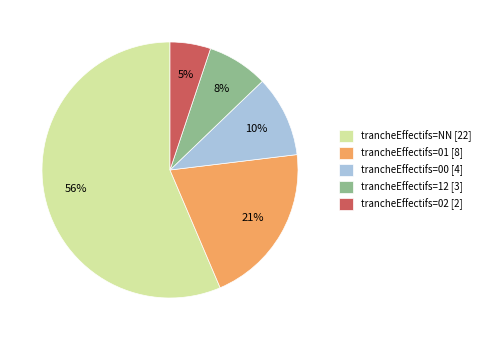

What is the ratio of the value at trancheEffectifs=12 [3] to the value at trancheEffectifs=01 [8]?

0.4